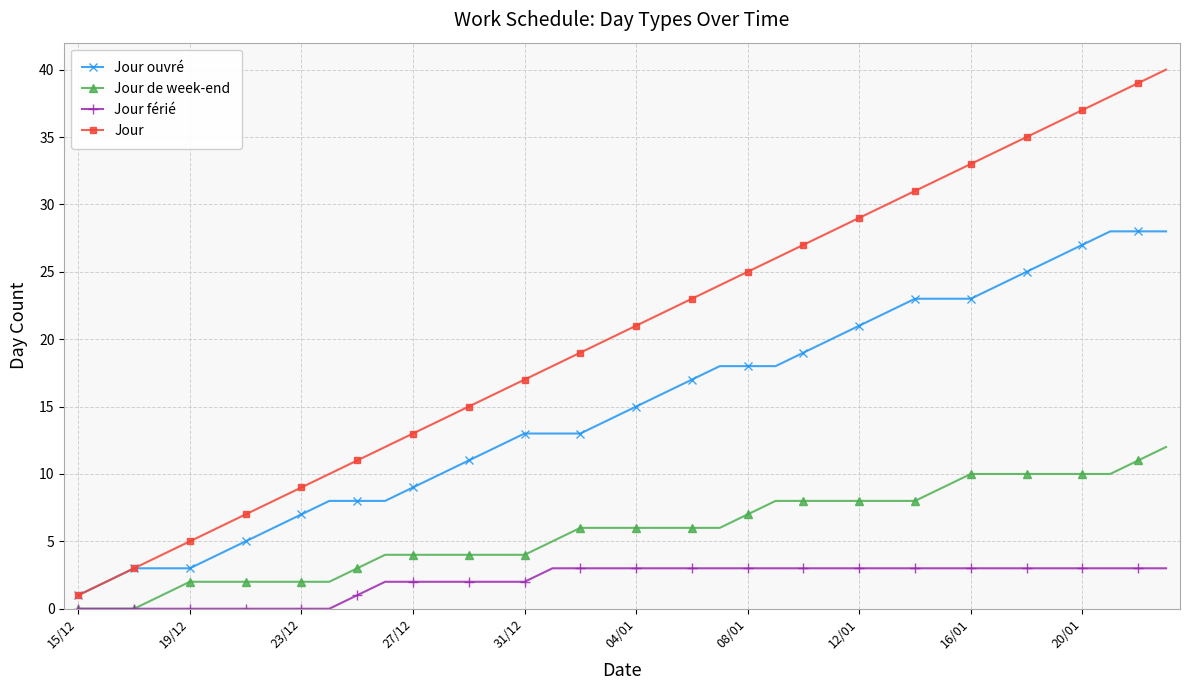

List the series in order of their overall mean, highest first.

Jour, Jour ouvré, Jour de week-end, Jour férié